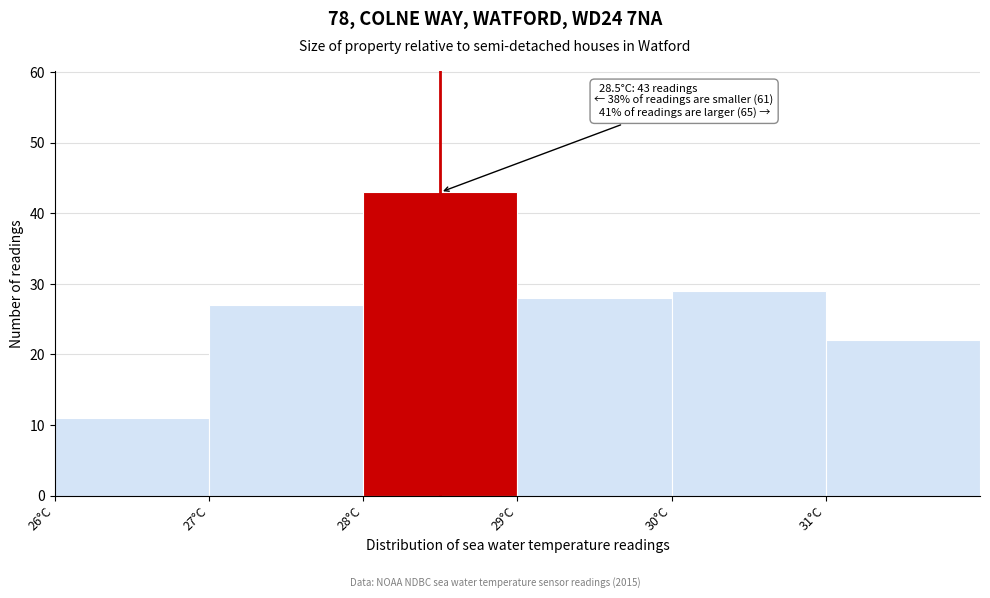

Which range on the x-axis has the tallest bar?

28 to 29